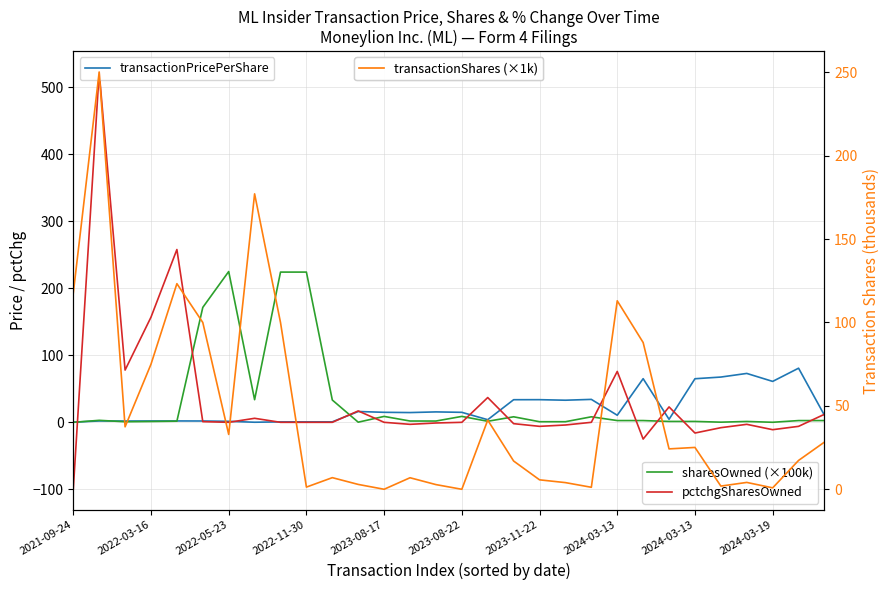

How many times do transactionPricePerShare and transactionShares (×1k) cross each other?

6